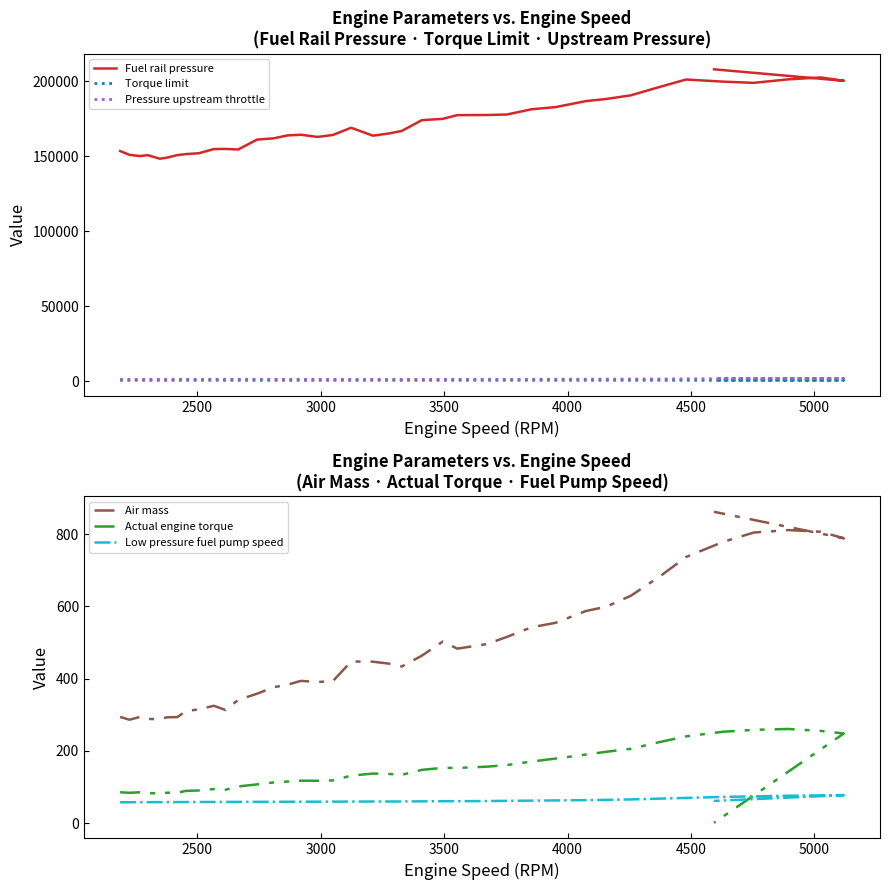

Reading left to right, list all the values displayed in this chart.

Fuel rail pressure: 153486.3	150923.2	150143.1	150710.9	148349.4	149076.4	150785.2	151437.9	152011.0	154802.4	154876.7	154499.9	161122.7	161924.0	163892.8	164359.8	162895.1	164190.0	169019.1	163723.0	165171.7	166875.2	174060.5	174957.3	177435.5	177520.5	177860.1	181362.5	182784.7	186791.3	188202.9	190649.3	196306.2	201199.0	199776.8	198980.8	201315.8	202568.2	200344.7	208018.2
Torque limit: 499.6	503.6	506.9	508.5	511.0	512.4	514.4	516.0	518.4	519.1	519.8	520.6	521.9	523.0	524.5	525.7	527.2	528.1	526.7	528.2	530.0	531.5	536.2	541.2	541.7	542.0	542.2	543.2	544.2	545.8	547.0	547.9	540.2	521.2	510.5	503.1	495.4	485.7	488.1	526.2
Pressure upstream throttle: 1074.8	1087.4	1094.1	1103.2	1113.3	1118.0	1128.0	1132.4	1147.3	1162.9	1184.1	1189.0	1156.5	1130.7	1114.8	1105.4	1100.6	1096.2	1080.6	1099.0	1108.2	1119.9	1111.1	1109.9	1126.4	1130.7	1138.8	1168.5	1216.8	1251.2	1278.8	1322.9	1381.4	1458.5	1555.9	1625.8	1697.7	1741.7	1744.4	1780.8
Air mass: 293.8	286.1	293.8	288.2	287.7	292.8	293.4	309.9	314.8	324.6	313.0	340.7	358.1	376.0	382.9	393.5	390.5	392.8	447.2	446.7	441.5	433.3	463.1	502.3	482.8	495.4	515.3	541.9	554.2	586.9	598.7	629.1	682.8	736.5	778.6	804.1	811.0	806.3	788.2	861.5
Actual engine torque: 85.3	83.8	85.2	83.1	82.0	84.0	84.0	89.1	90.2	94.2	92.3	101.3	107.1	112.2	114.9	117.4	117.0	118.1	131.2	137.0	136.1	133.4	147.2	152.8	152.6	156.1	160.6	170.3	178.6	189.6	197.3	205.5	224.4	240.0	252.9	258.0	260.5	255.1	248.0	0.7
Low pressure fuel pump speed: 57.6	57.7	57.8	57.9	58.0	58.0	58.1	58.2	58.3	58.4	58.5	58.6	58.8	58.9	59.0	59.1	59.2	59.3	59.5	59.7	59.7	59.8	60.2	60.6	60.6	61.0	61.5	62.1	62.6	63.5	64.2	65.5	67.7	69.7	72.4	74.0	75.7	76.5	77.3	61.4